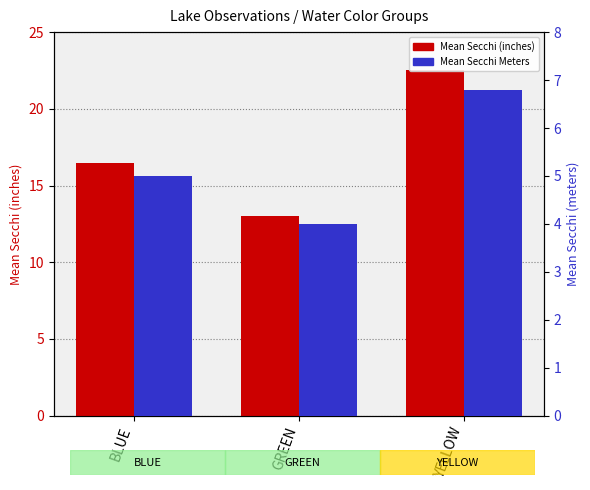

Rank the series by their maximum value, from highest to lowest.

Mean Secchi (inches), Mean Secchi Meters